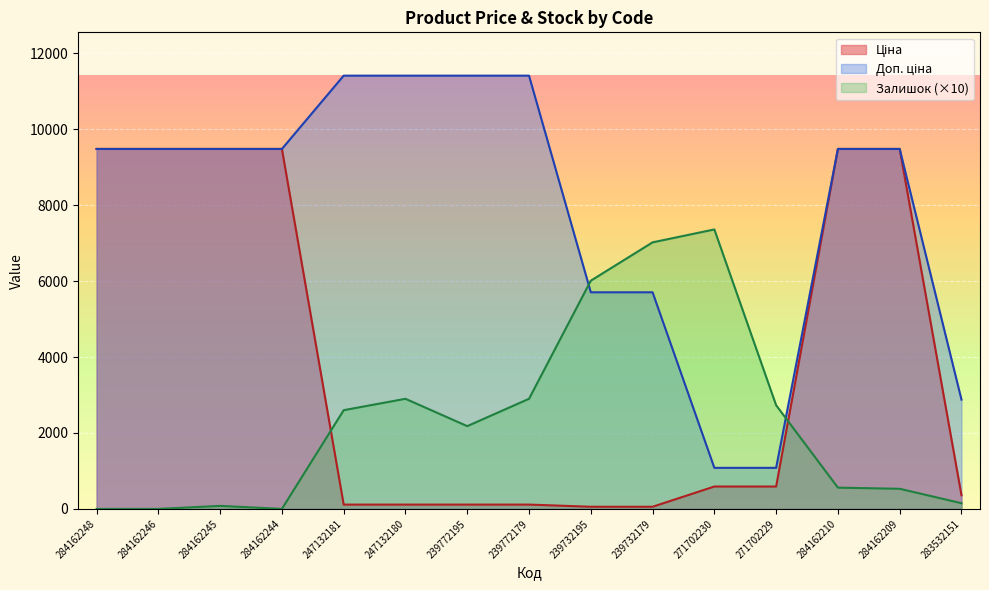

Reading left to right, what are all the values shown in this chart?

Ціна: 9480.1	9480.1	9480.1	9480.1	114.1	114.1	114.1	114.1	57.0	57.0	589.9	589.9	9480.1	9480.1	359.9
Доп. ціна: 9480.1	9480.1	9480.1	9480.1	11410.0	11410.0	11410.0	11410.0	5705.0	5705.0	1081.7	1081.7	9480.1	9480.1	2878.8
Залишок: 0.0	0.0	80.0	0.0	2600.0	2900.0	2180.0	2900.0	6010.0	7020.0	7360.0	2730.0	560.0	530.0	150.0